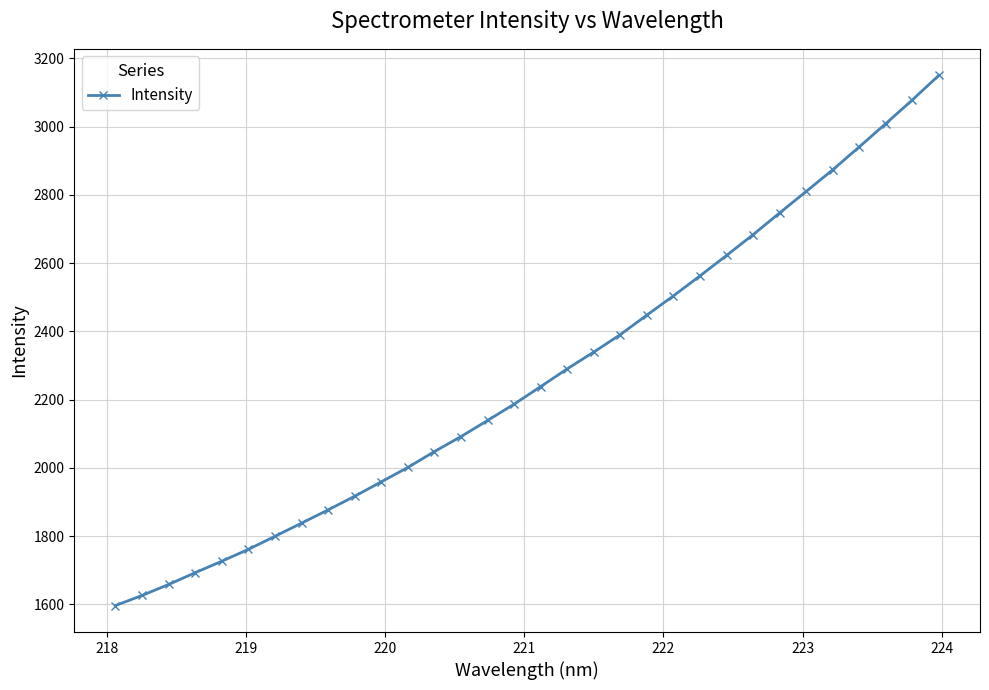

What is the difference between the second highest and second lowest values?

1452.7